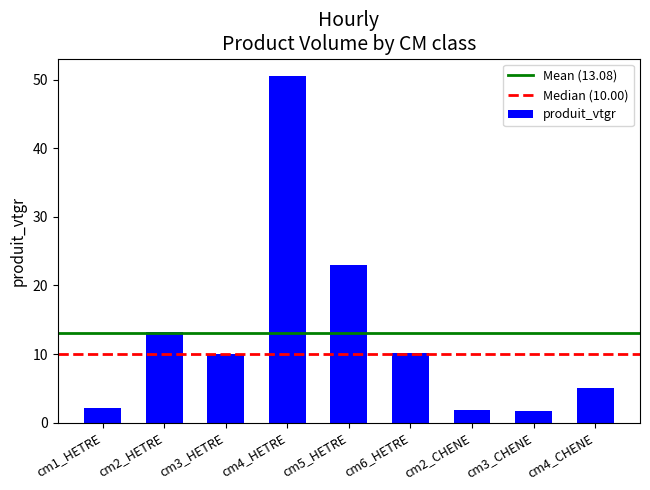

True or false: the data shows 27.8 at cm4_HETRE.

False